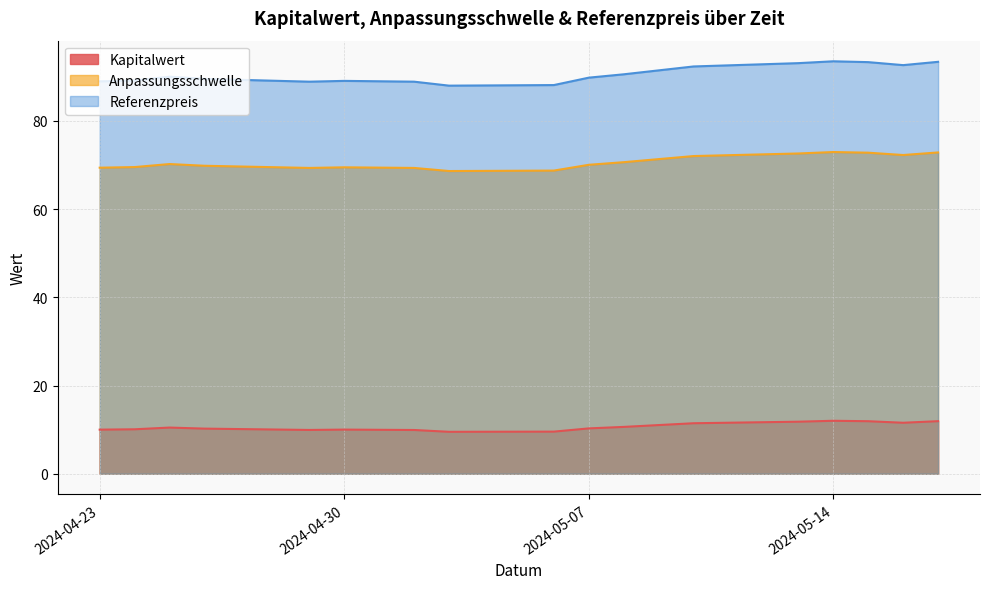

What is the value of the Anpassungsschwelle point at the 10th from the left?

70.0